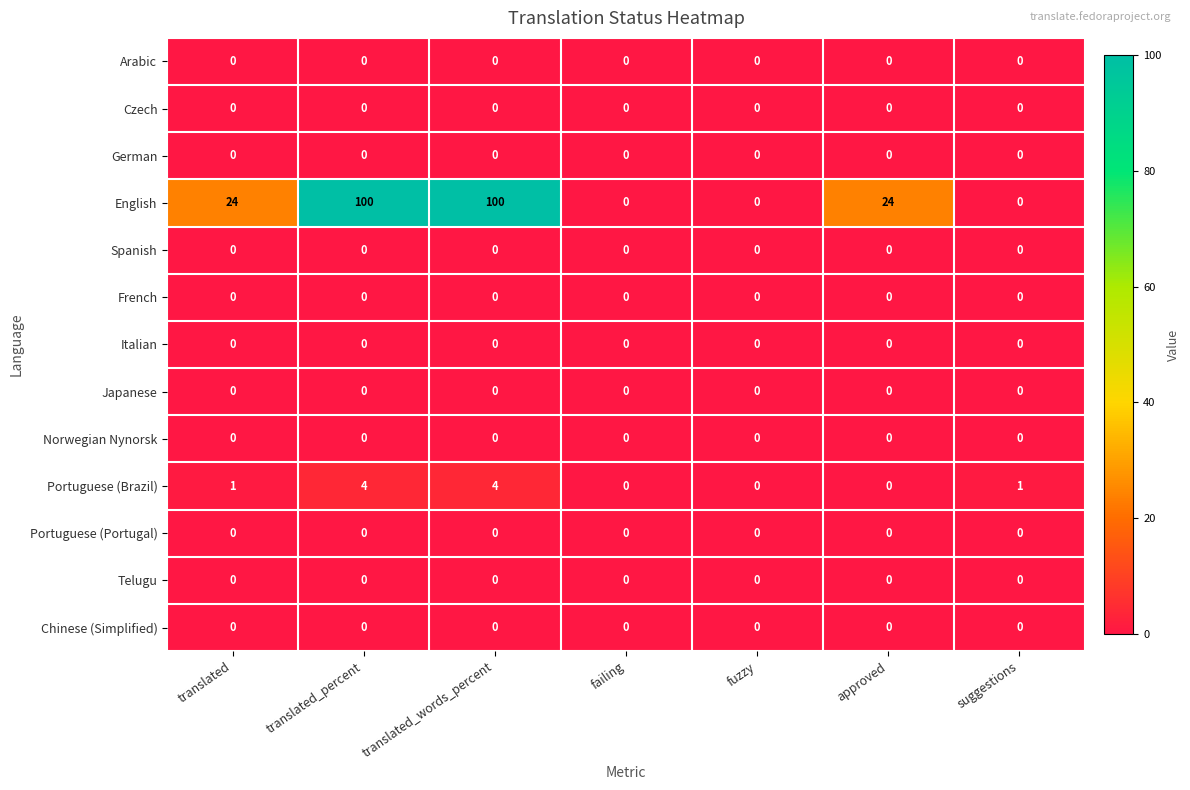

At how many categories does at least one series exceed 8?

4